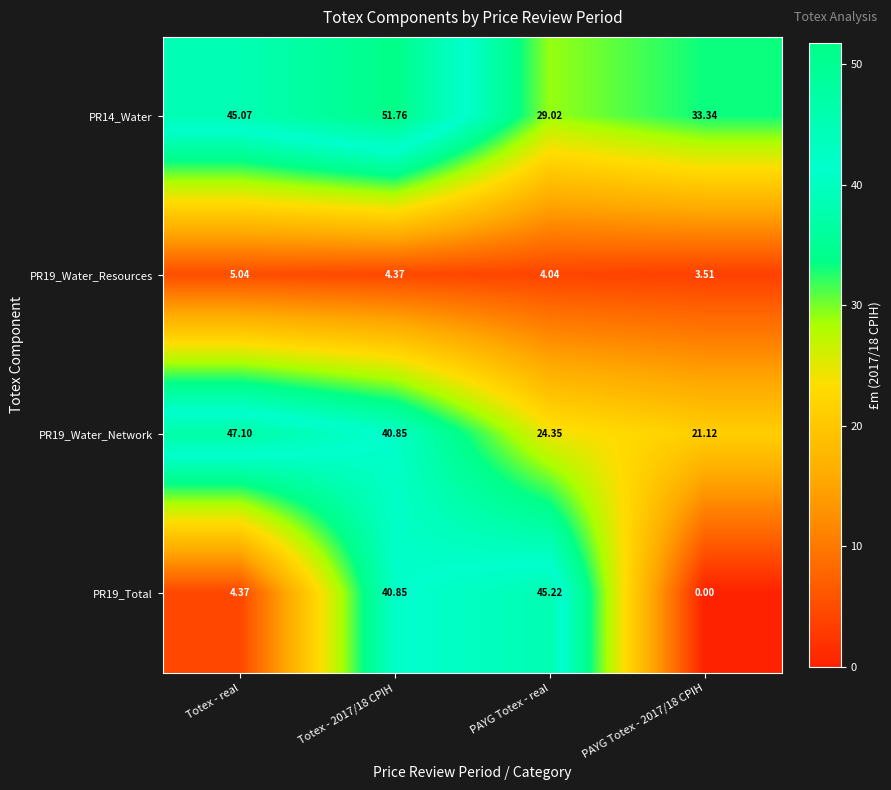

How many values in the PR19_Water_Network series are below 40?

2